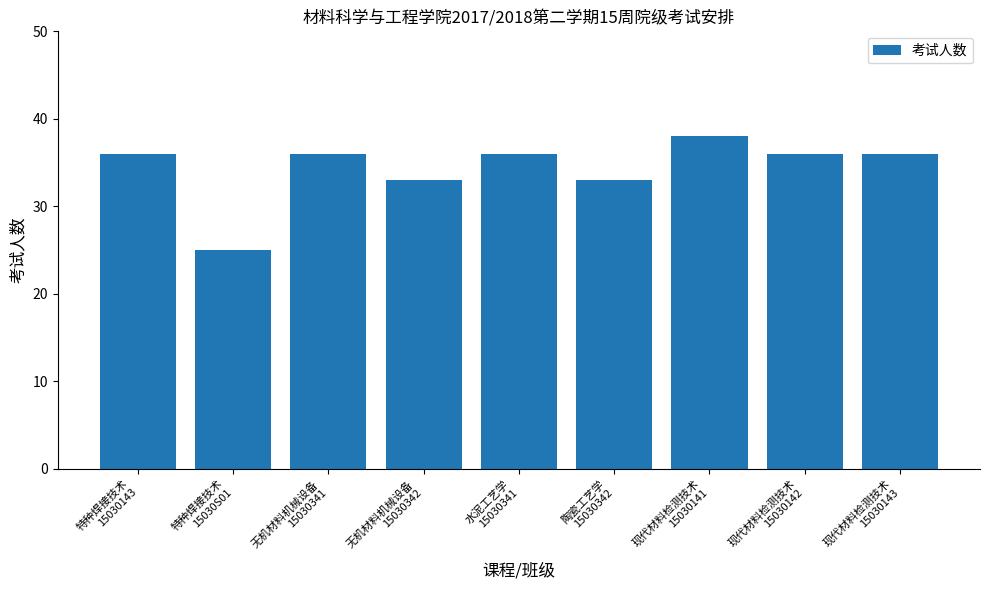

What is the smallest value displayed?

25